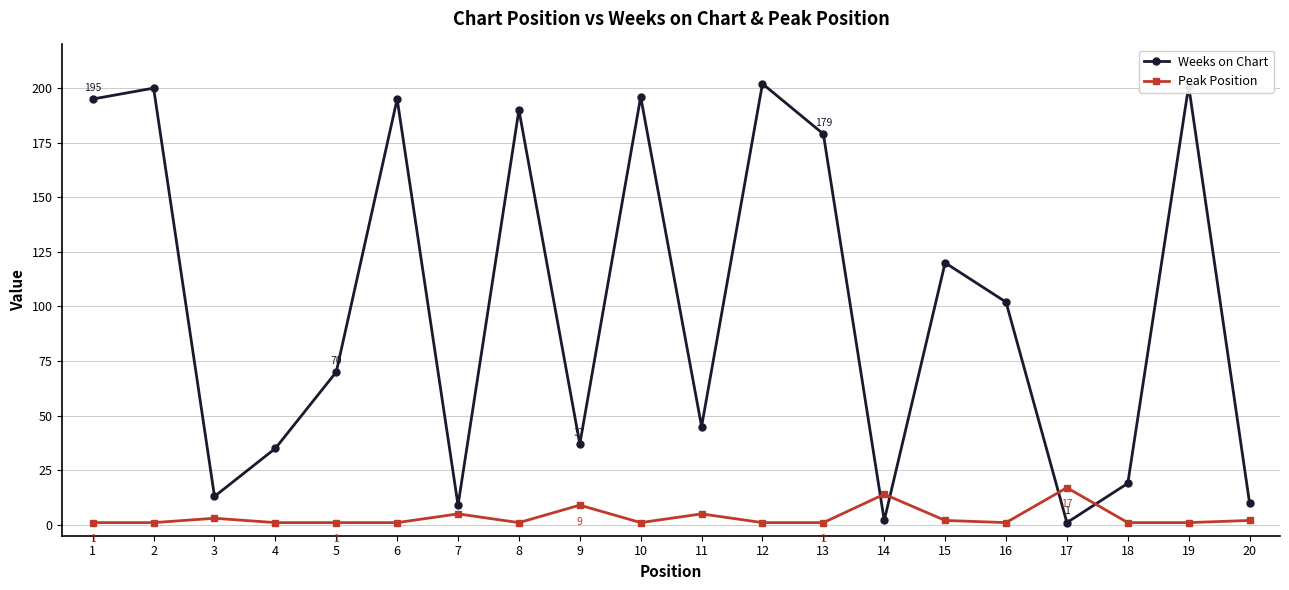

How many data points does each series have?

20